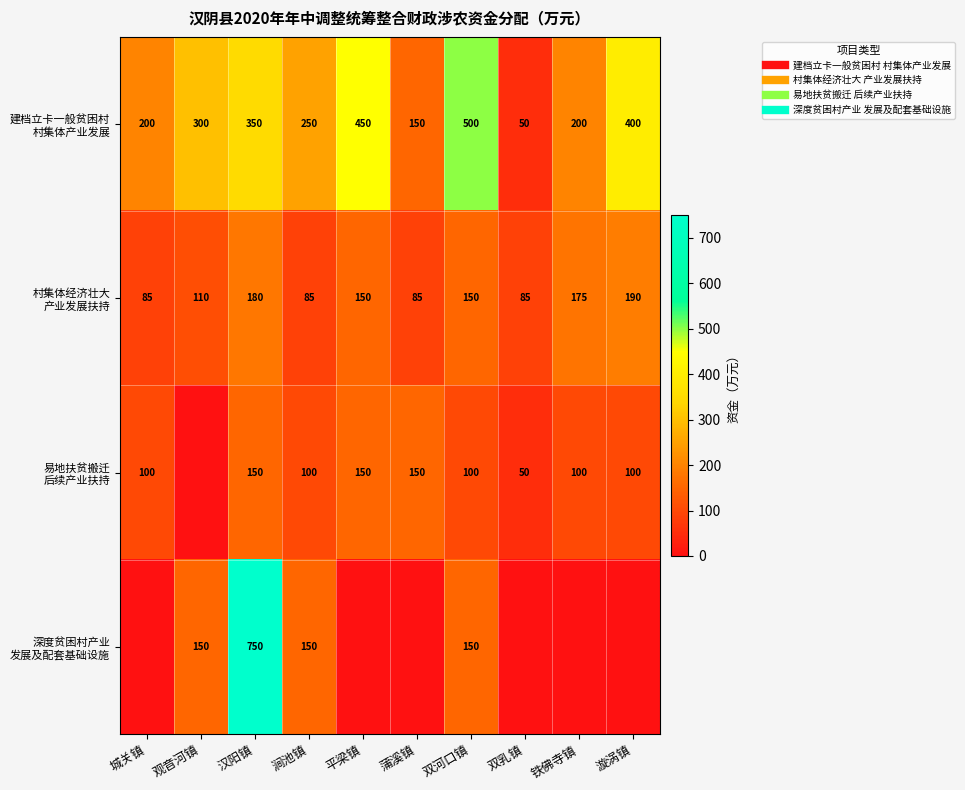

What is the sum of all 易地扶贫搬迁 后续产业扶持 values?

1000